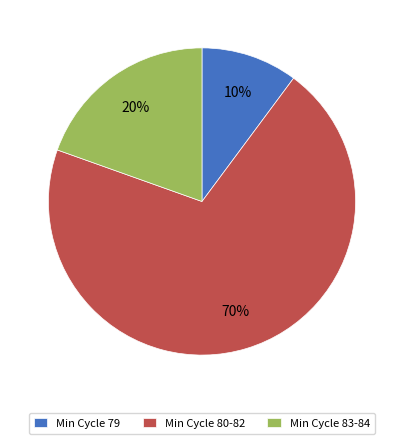

Do Min Cycle 83-84 and Min Cycle 80-82 together represent more than half of the pie?

Yes